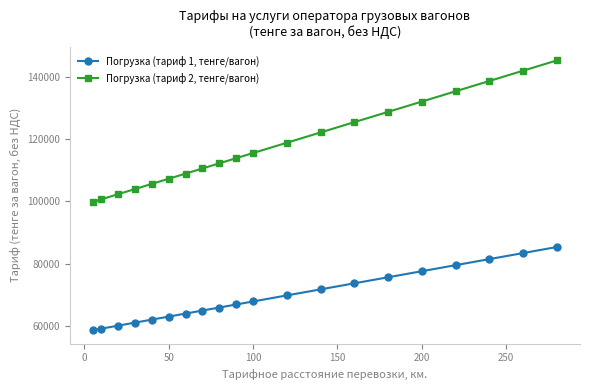

What is the difference between the maximum and minimum values in the Погрузка (тариф 2, тенге/вагон) series?

45375